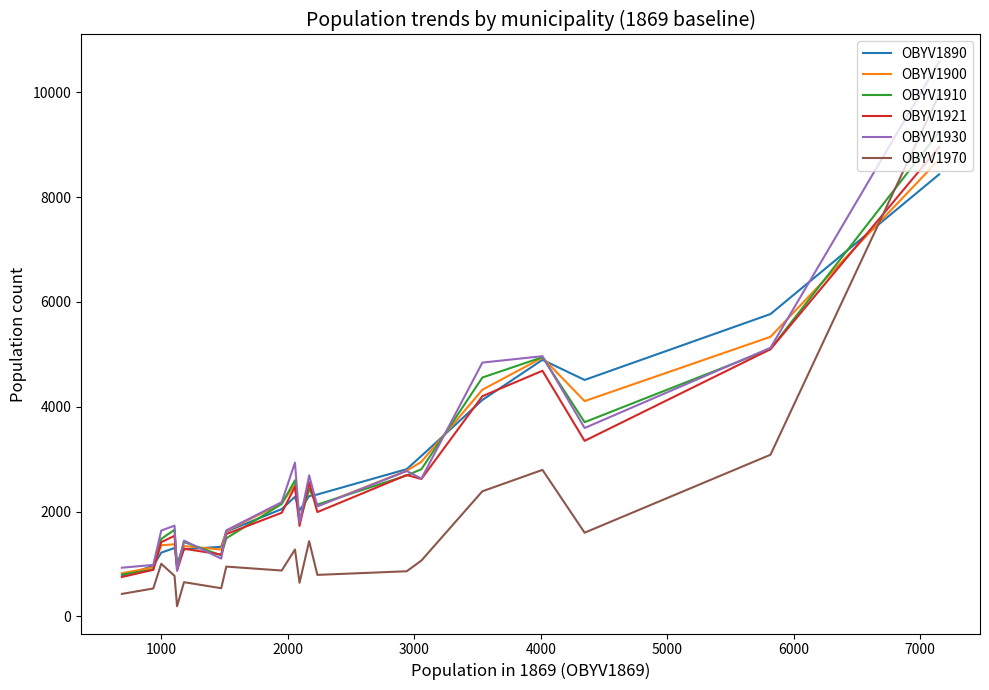

What is the maximum value shown in the chart?

10584